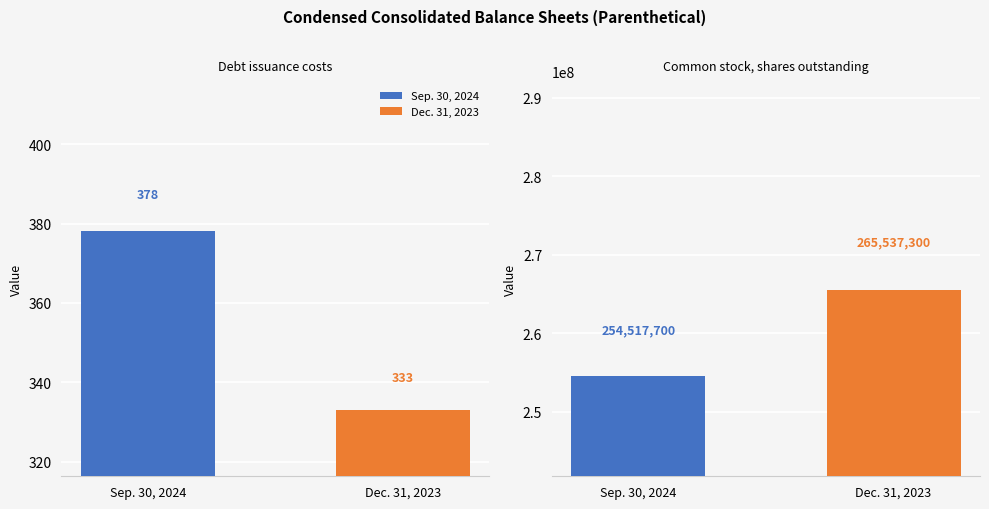

Reading left to right, list all the values displayed in this chart.

Sep. 30, 2024: 378	254517700
Dec. 31, 2023: 333	265537300